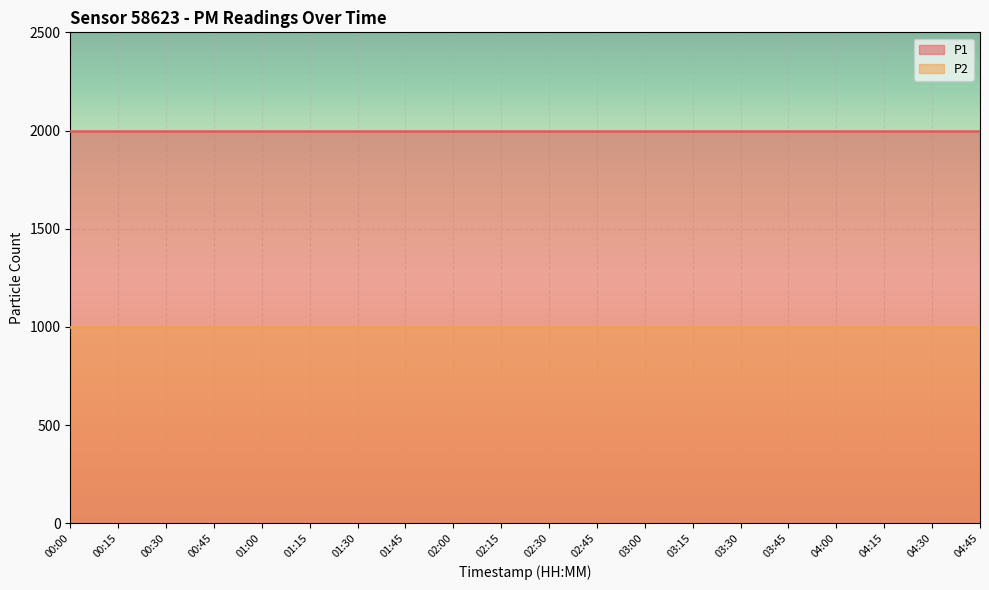

True or false: P2 and P1 intersect in this chart.

False